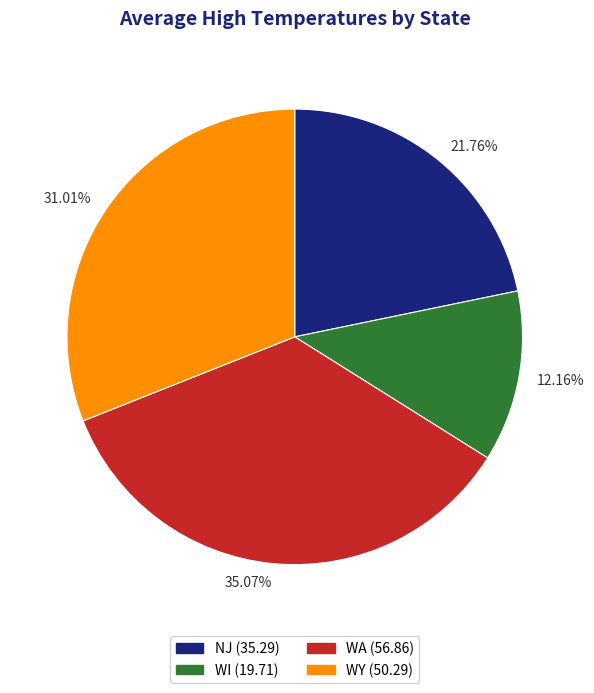

To the nearest percent, what is the average slice percentage?

25%